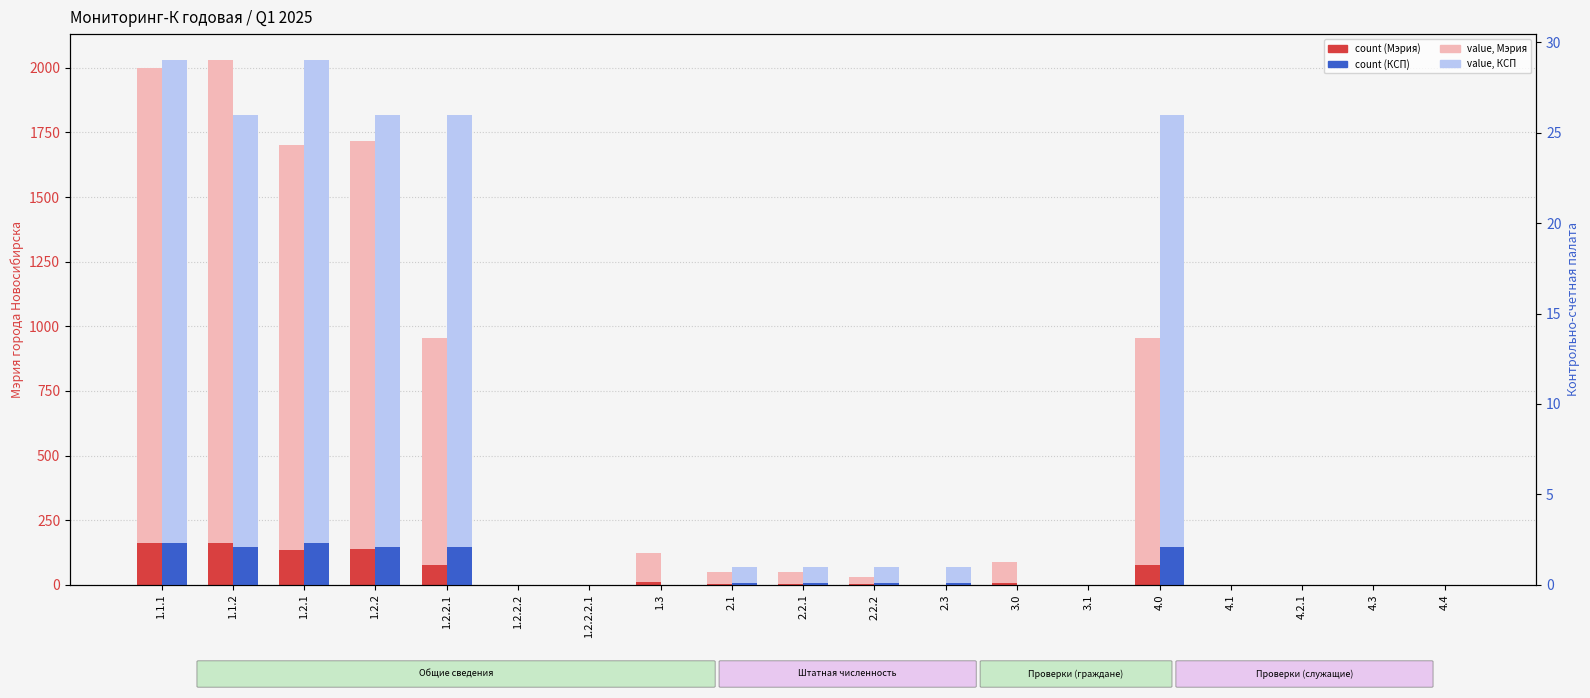

What position from the left is 2.2.2?

11